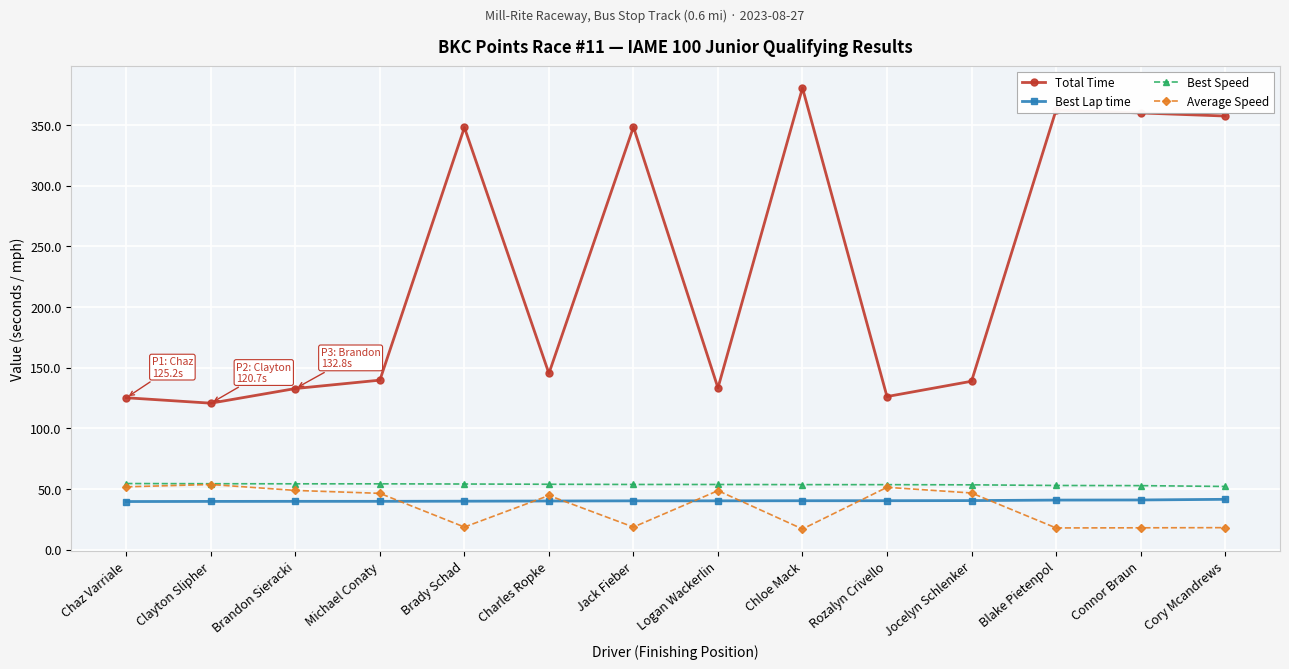

What is the average value of the Total Time series?

229.8